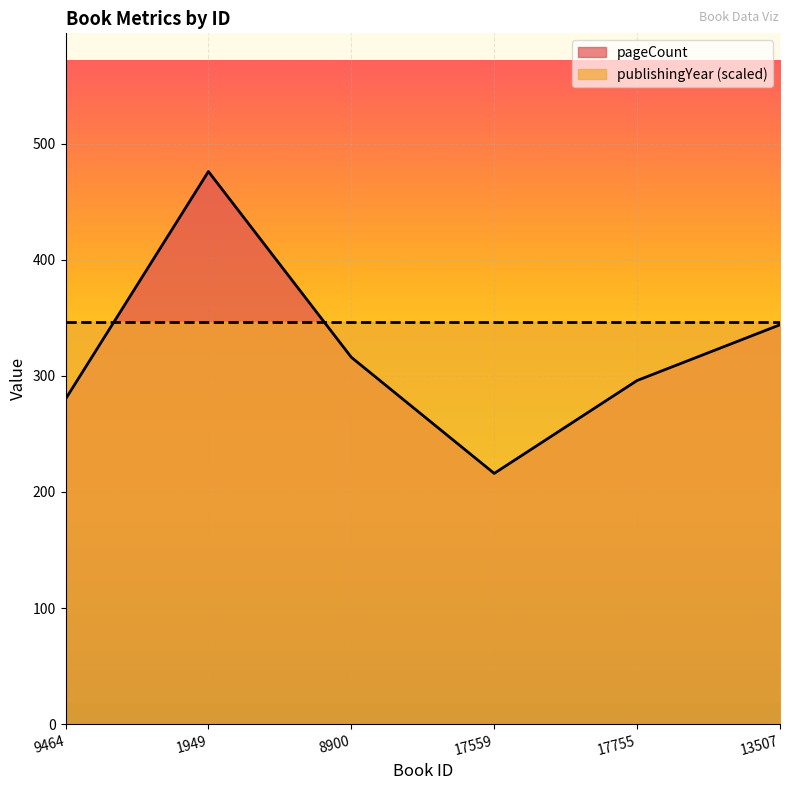

List the labels in order of value, smallest first.

17559, 9464, 17755, 8900, 13507, 1949